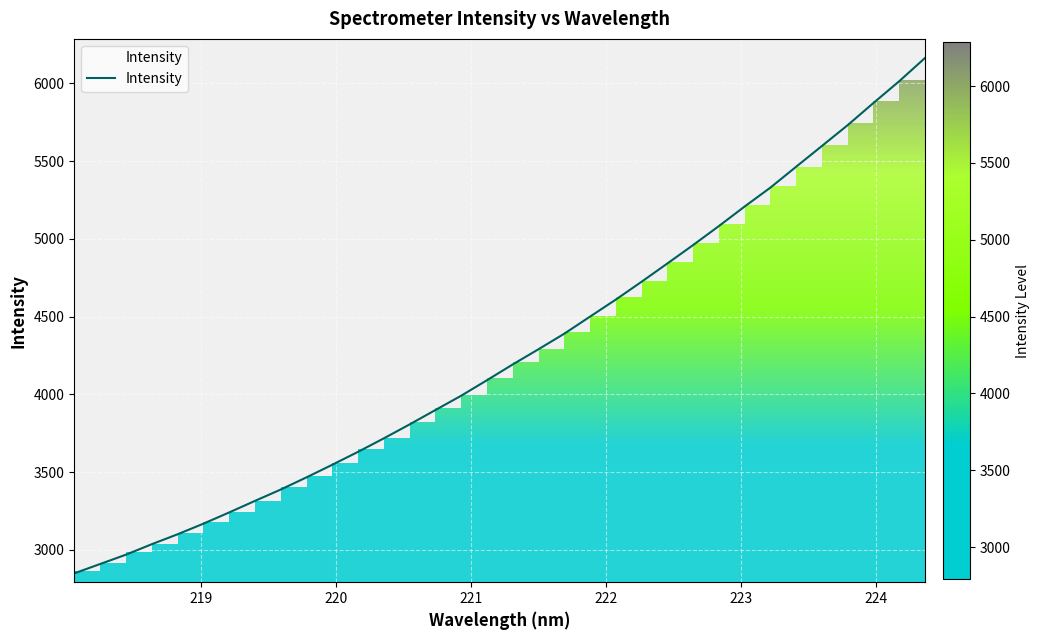

What is the lowest value of the Intensity series?

2848.1